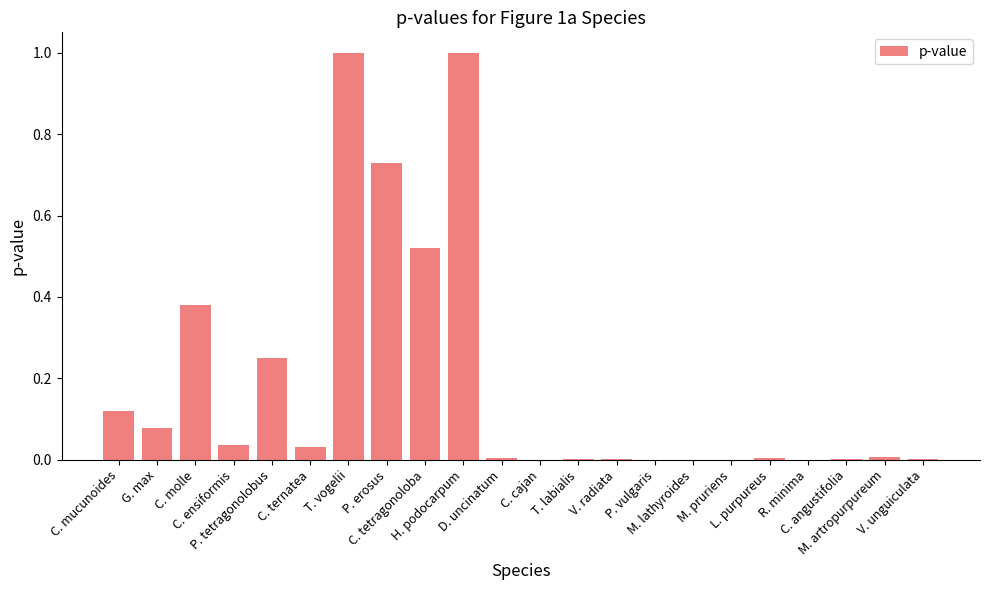

What is the sum of all values?

4.2